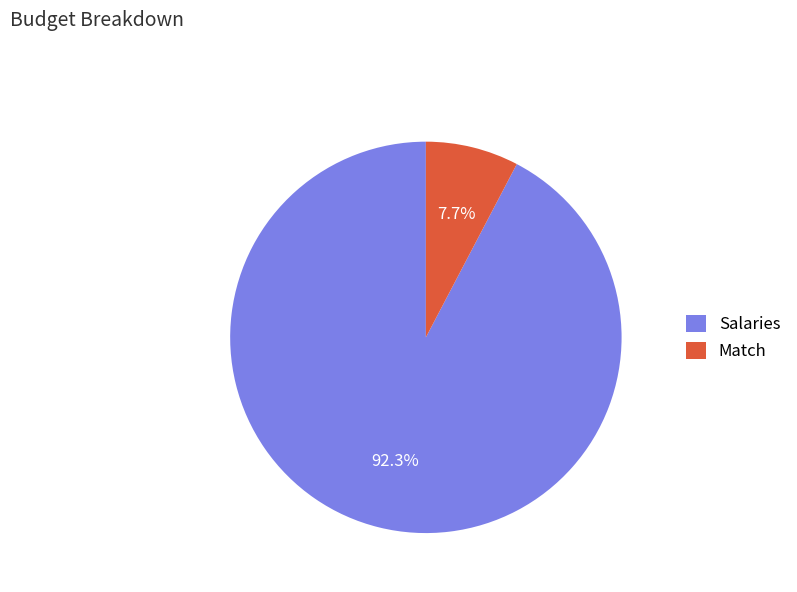

To the nearest percent, what is the difference between the Match and Salaries slice percentages?

85%